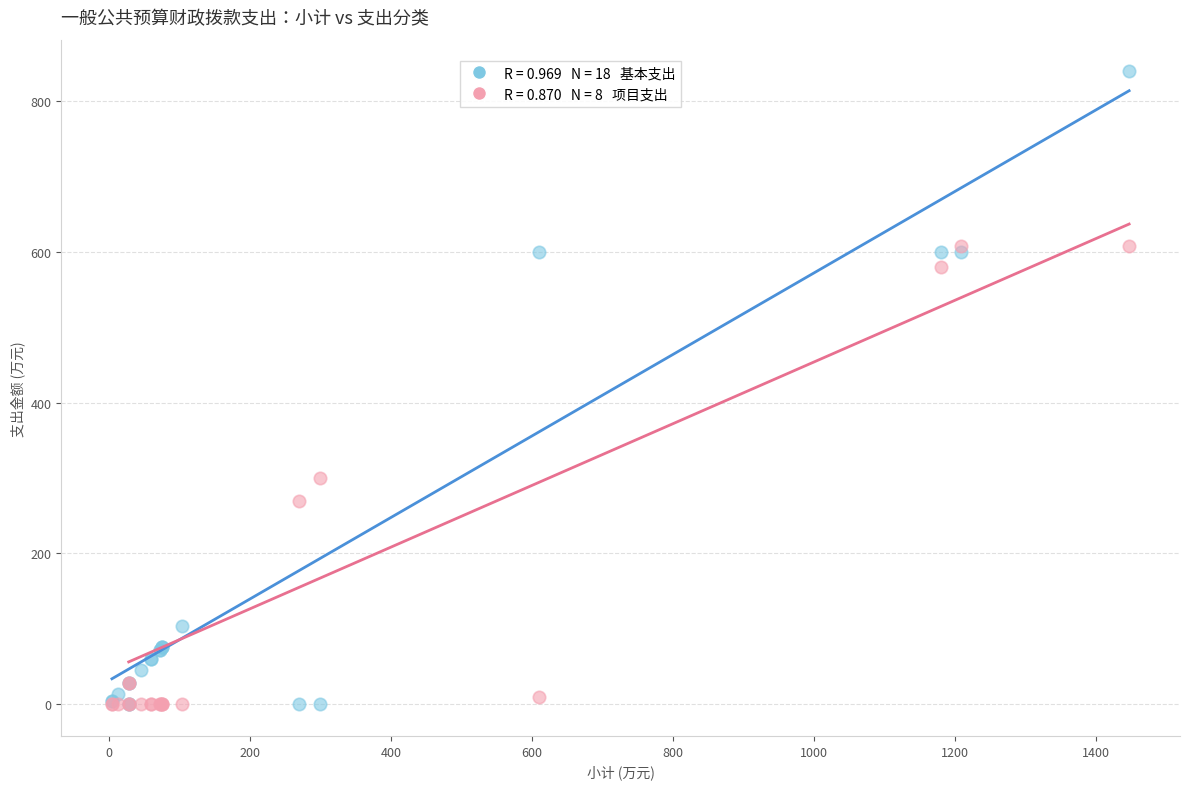

Across all series, what Y value is closest to 419?

300.0